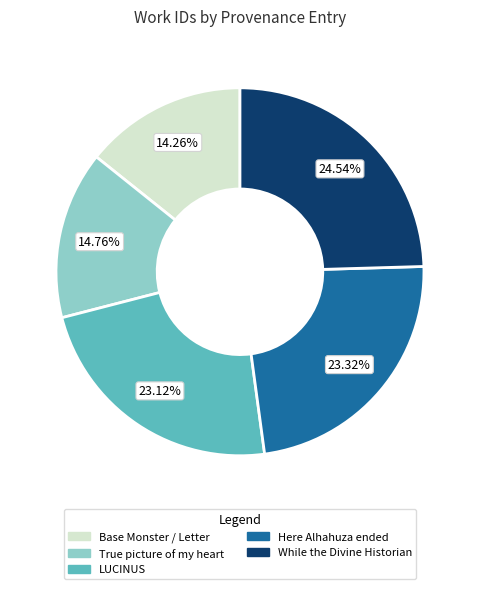

To the nearest percent, what percentage of the pie is True picture of my heart?

15%